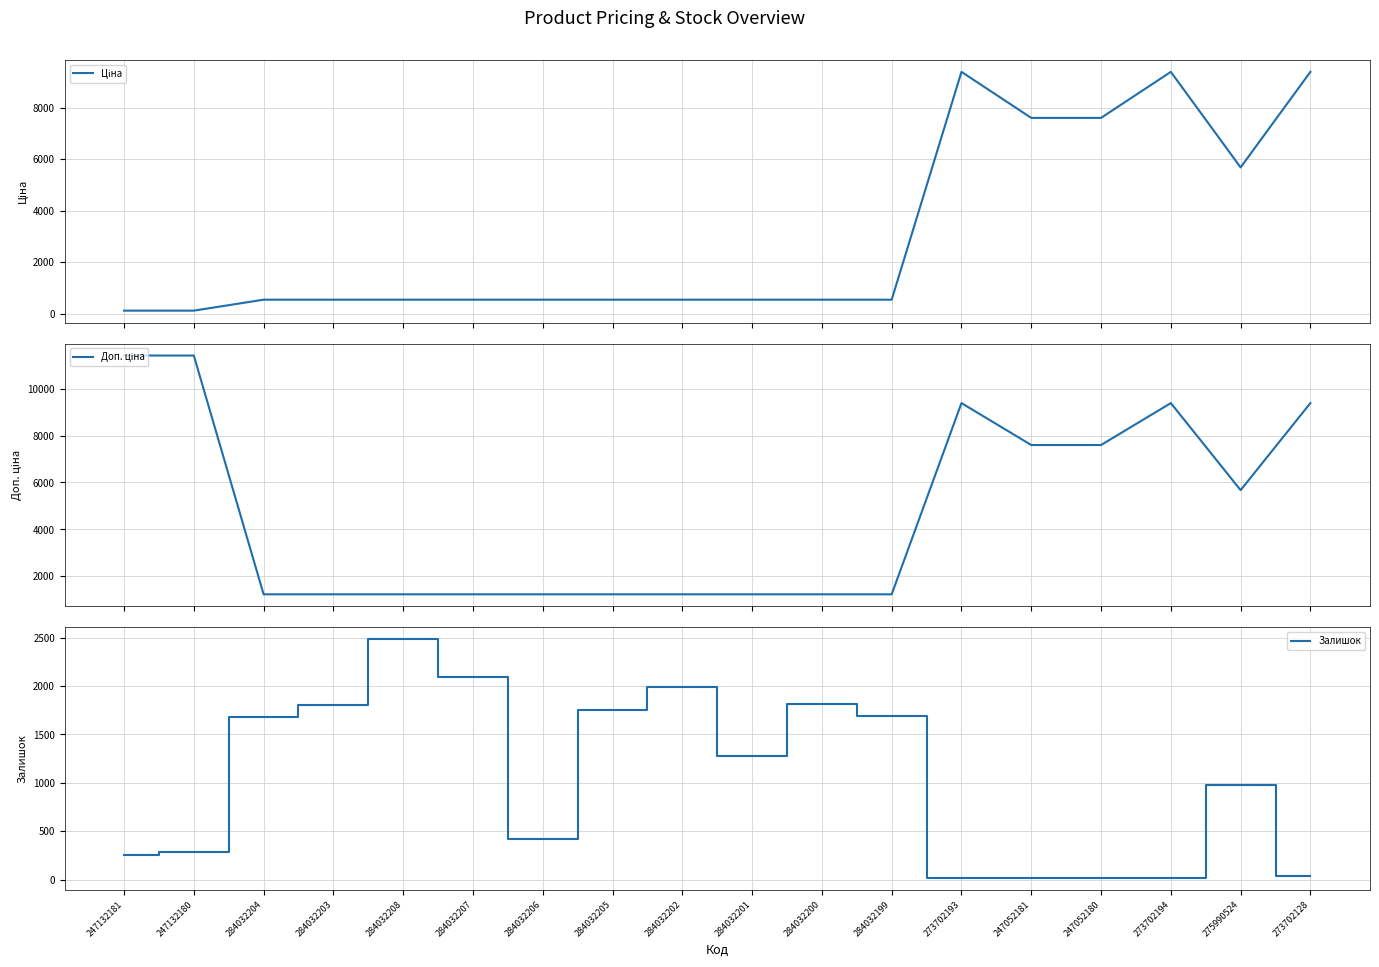

At which category is the sum across all series the highest?

273702128